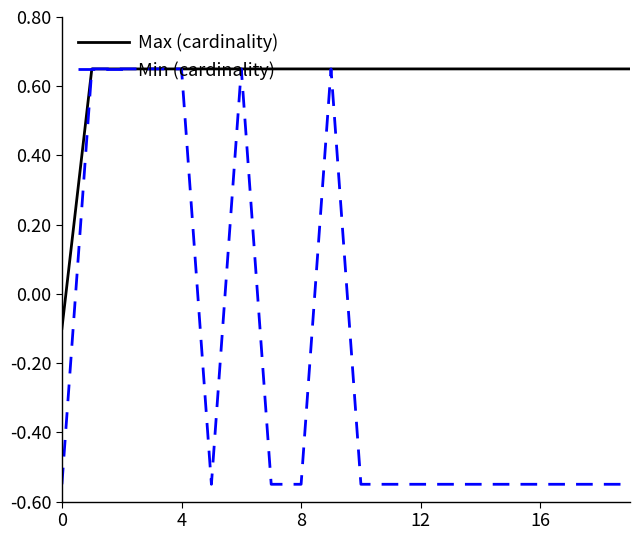

Which series has the largest range (max minus min)?

Min (cardinality)